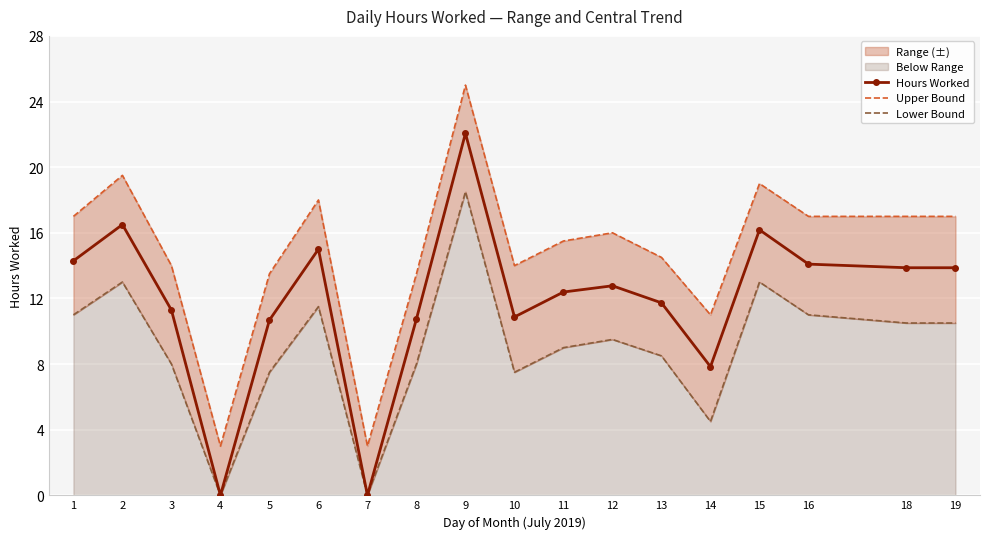

Which series has the largest total across all categories?

Upper Bound